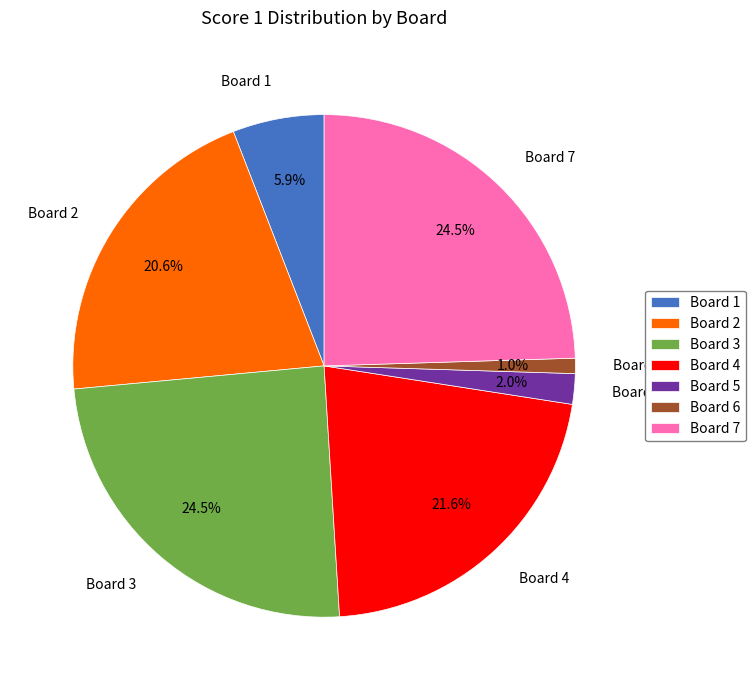

What is the smallest slice in the pie chart?

Board 6